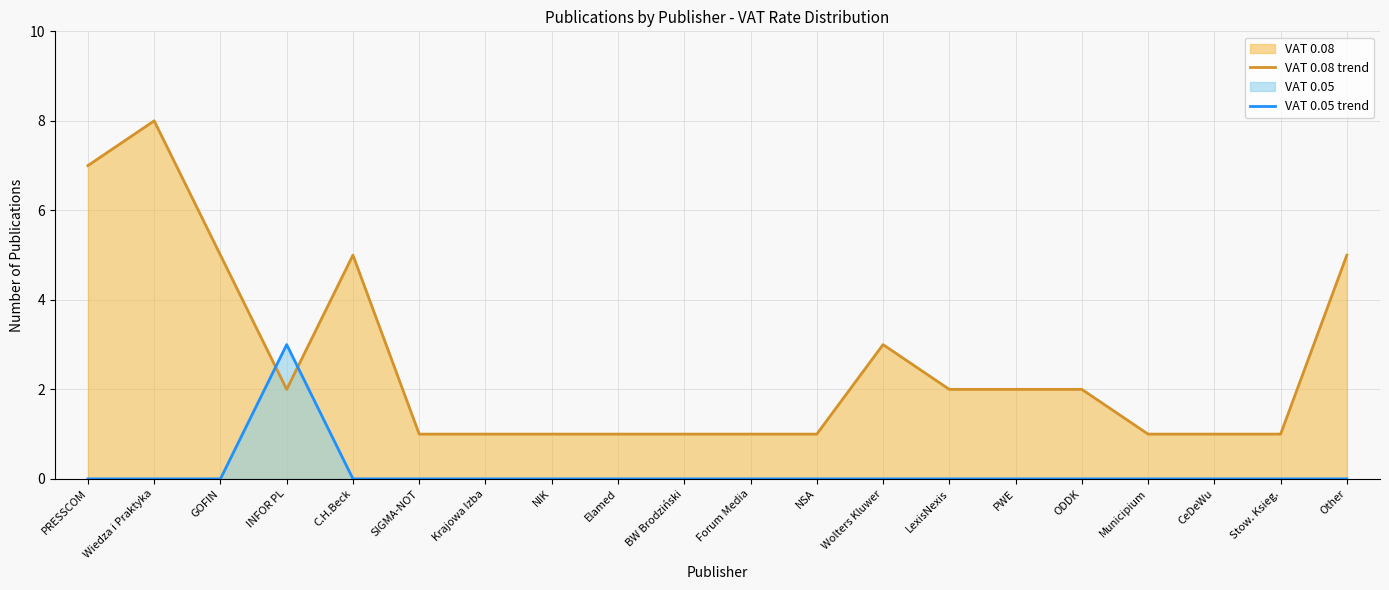

What is the value of the VAT 0.08 trend point at the 18th from the left?

1